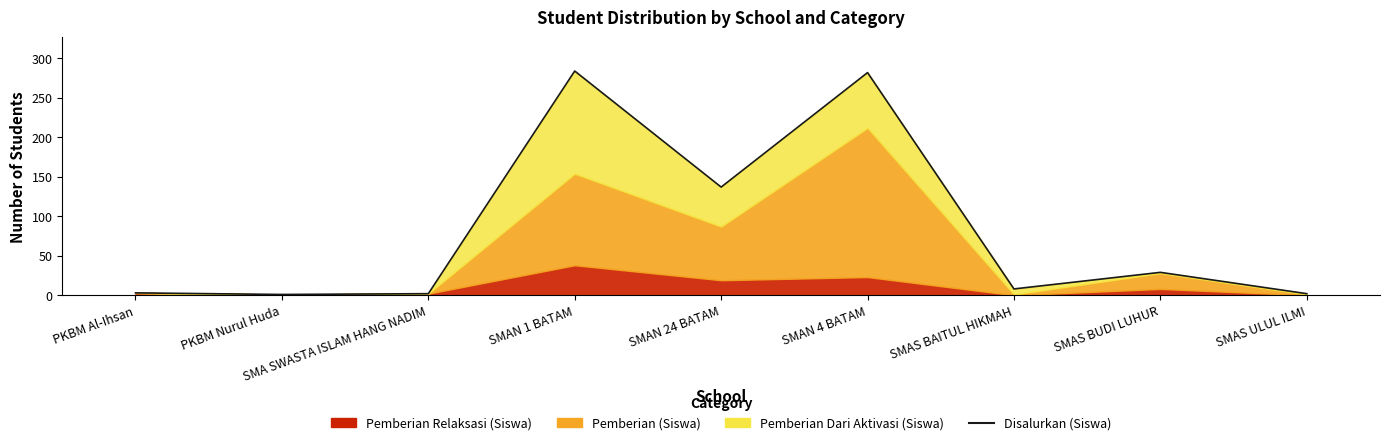

What is the average value?

83